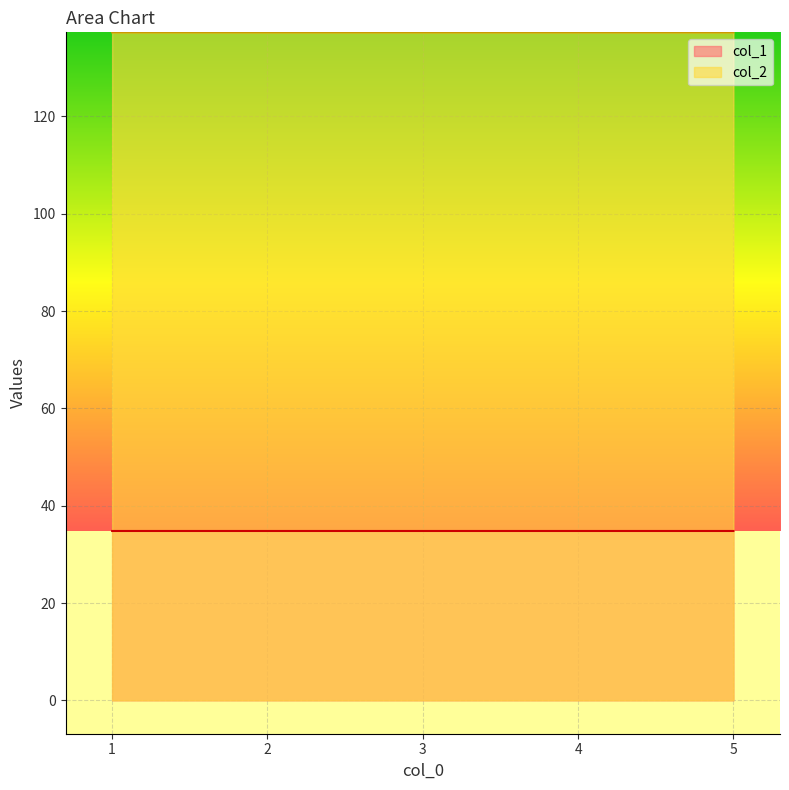

What is the minimum value shown in the chart?

34.8